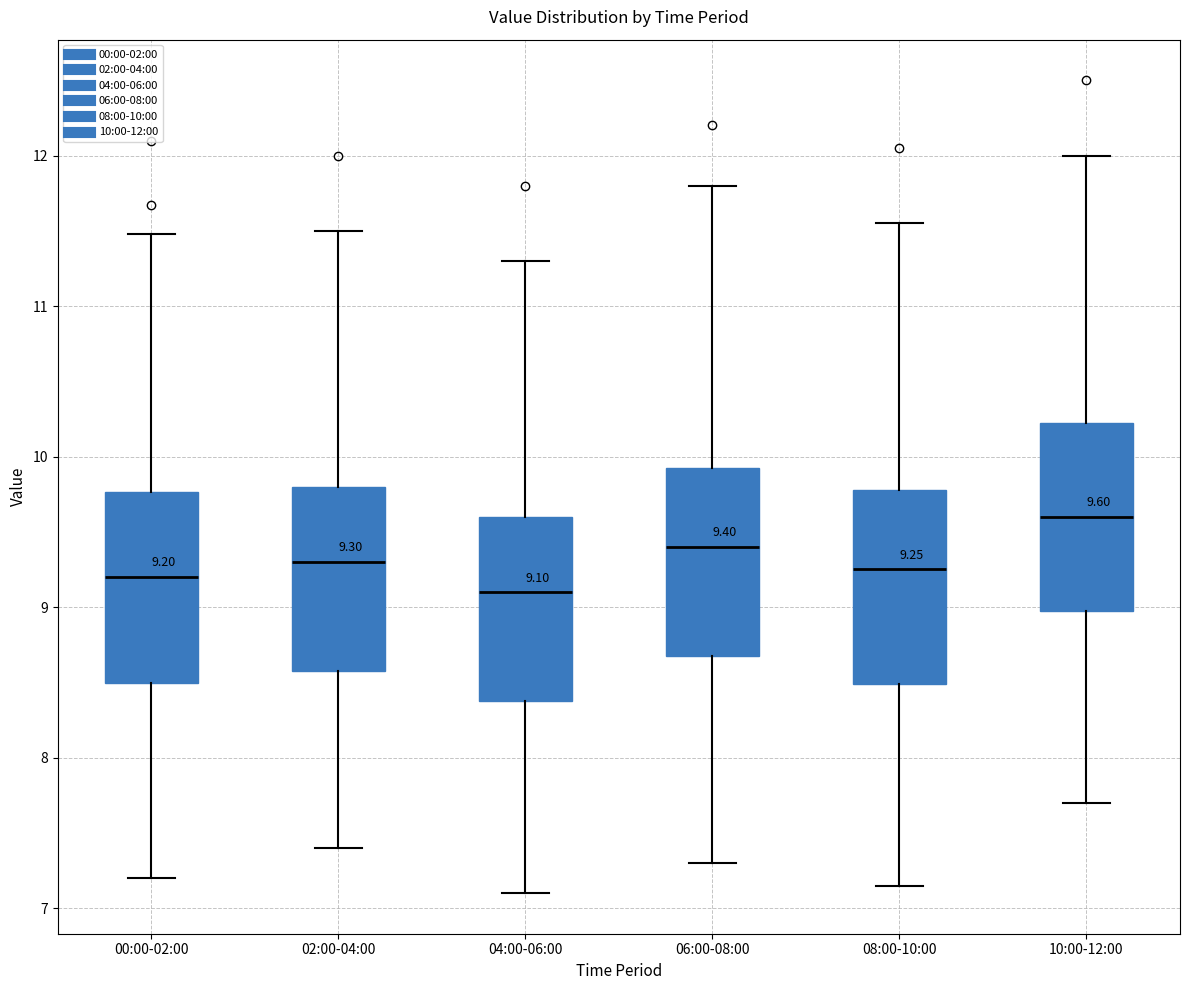

Which box's median line is the highest?

10:00-12:00